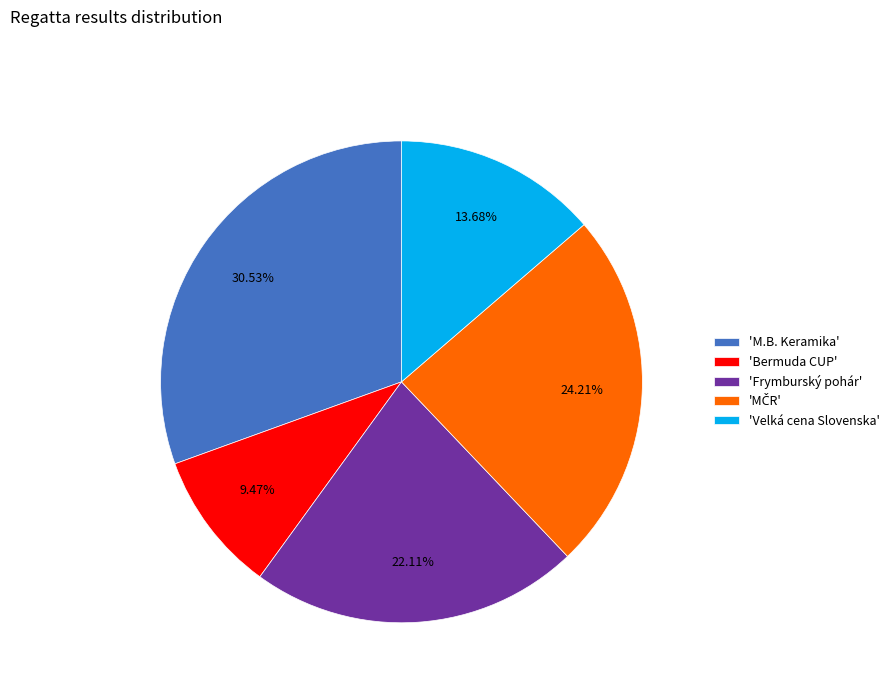

What is the smallest slice in the pie chart?

'Bermuda CUP'